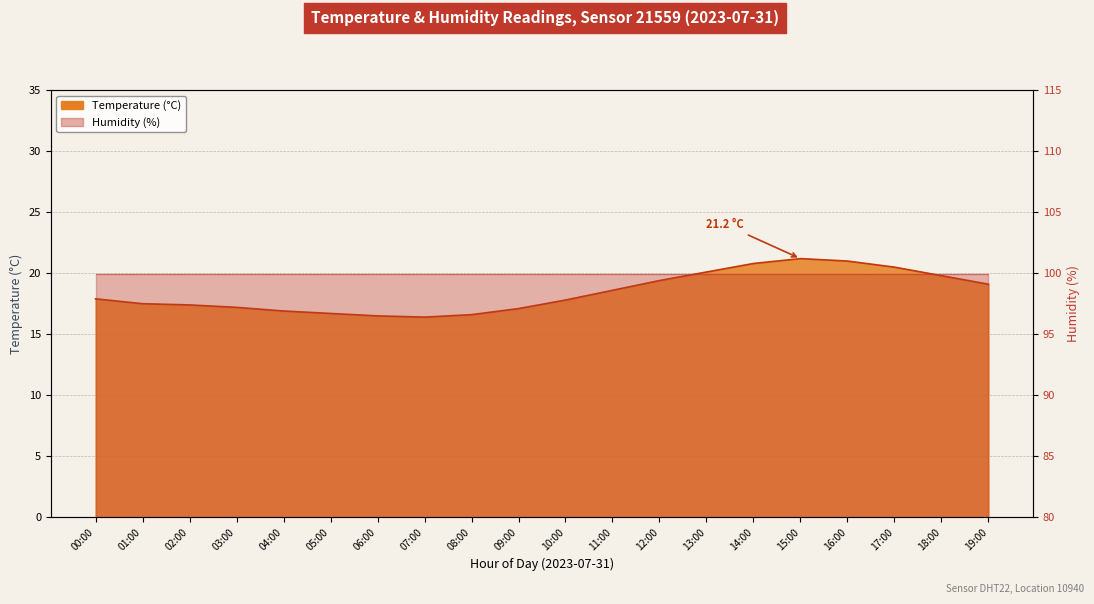

What position from the left is 12:00?

13